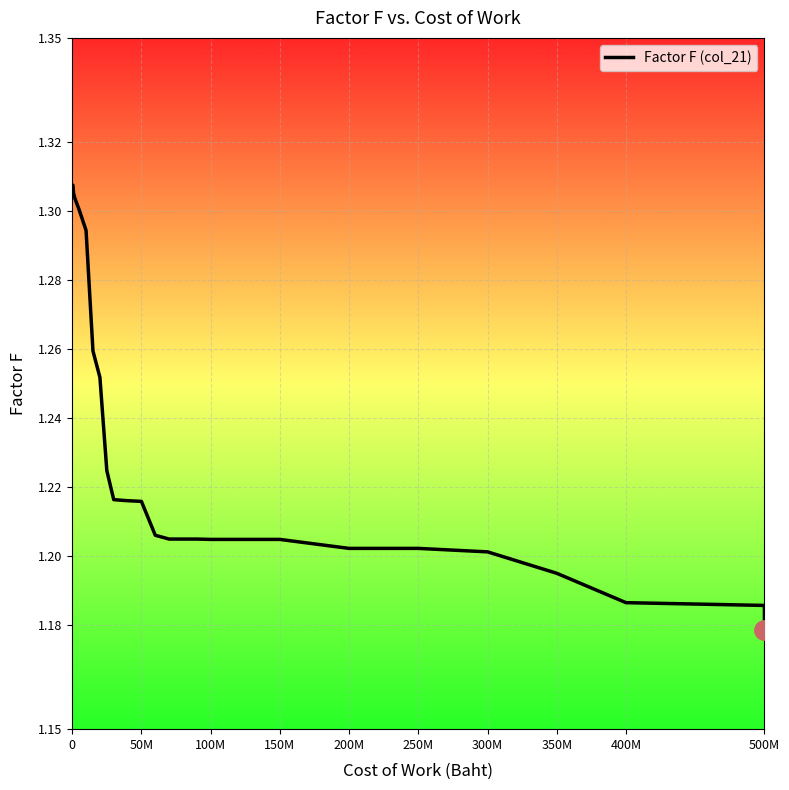

How many lines are shown in the chart?

1